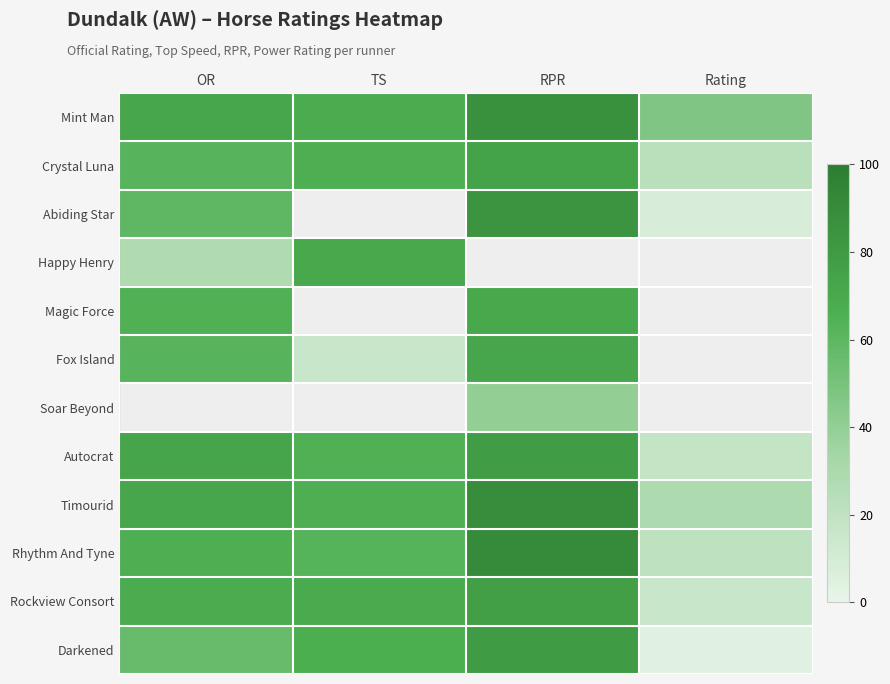

What is the approximate value of Autocrat at RPR?

78.0